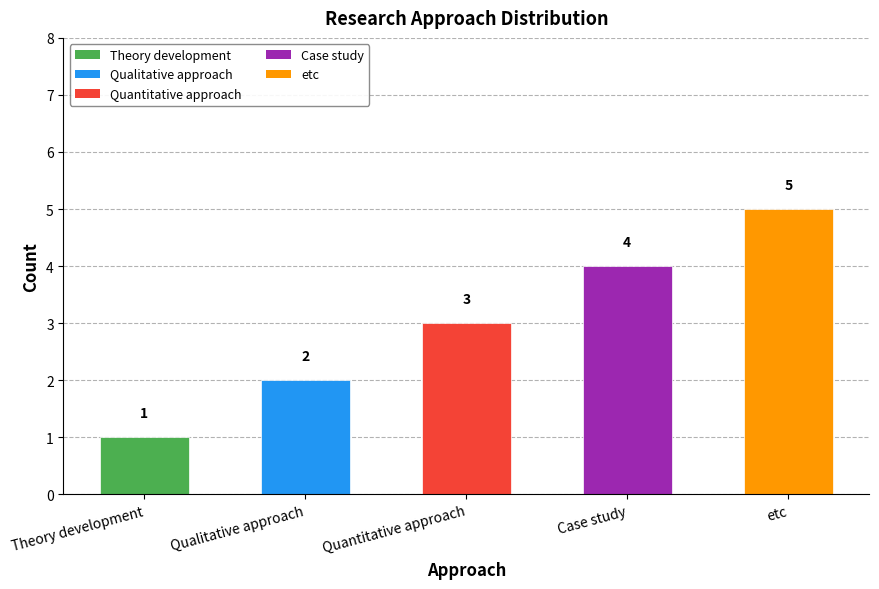

Reading right to left, what are all the values shown in this chart?

etc=5	Case study=4	Quantitative approach=3	Qualitative approach=2	Theory development=1